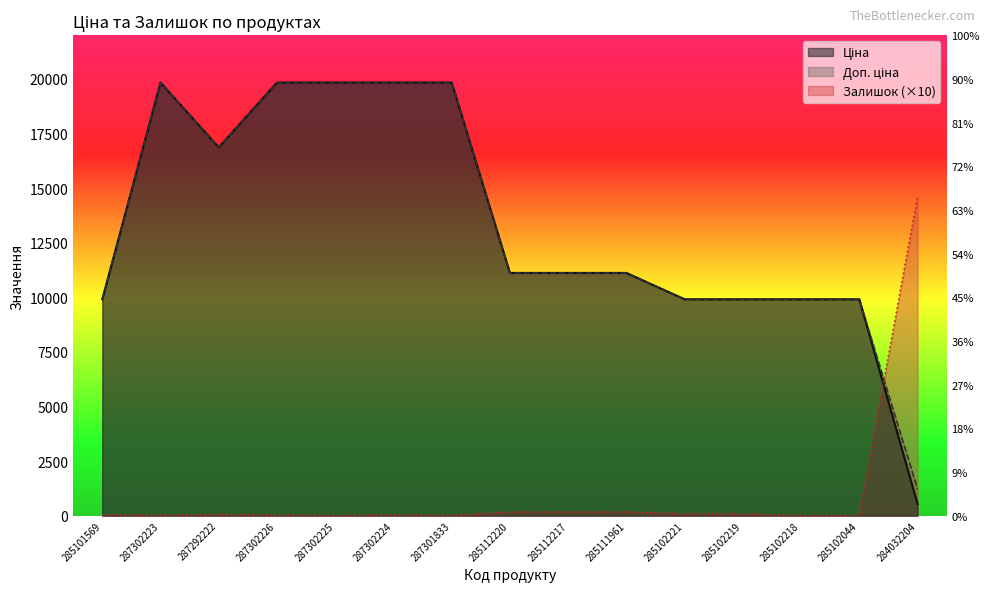

How many values in the Доп. ціна series exceed 11113?

9